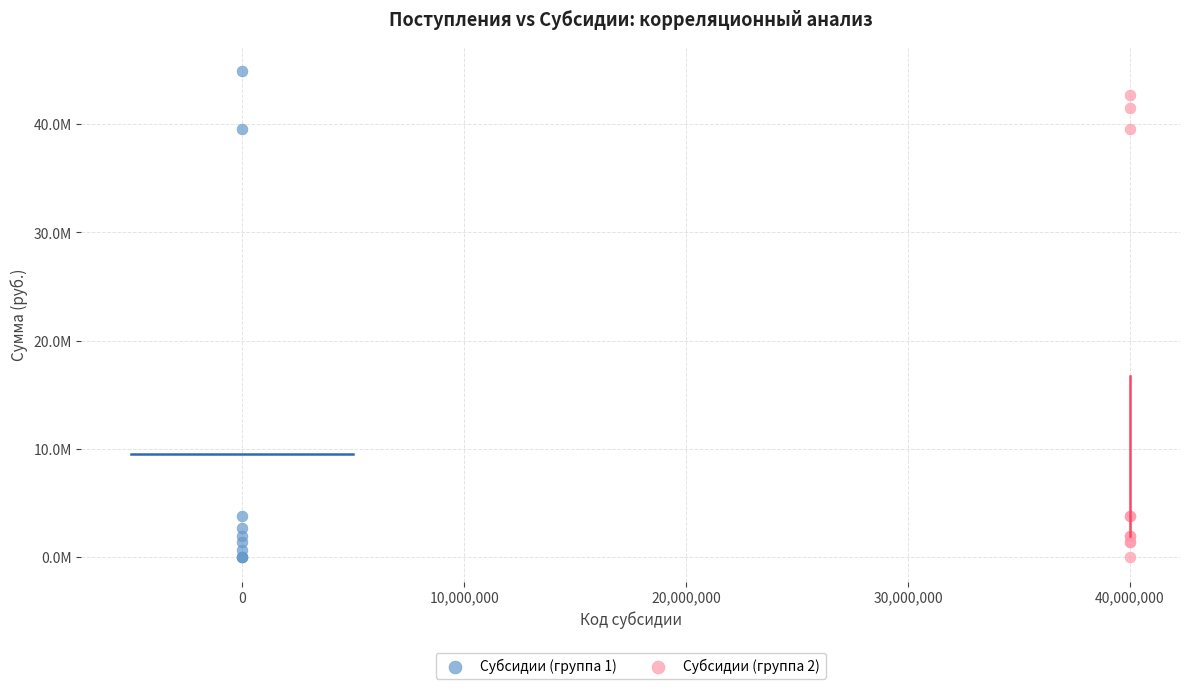

Which series has the widest spread of Y values?

Субсидии (группа 1)